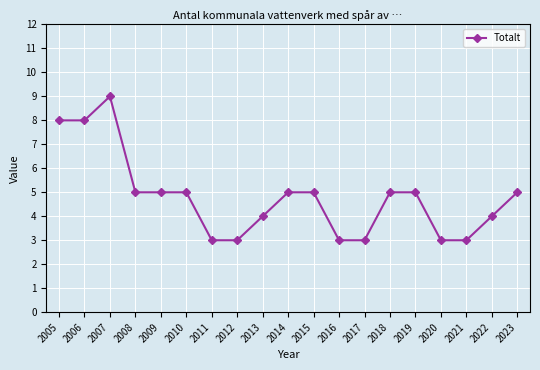

What is the difference between the second highest and minimum values?

5